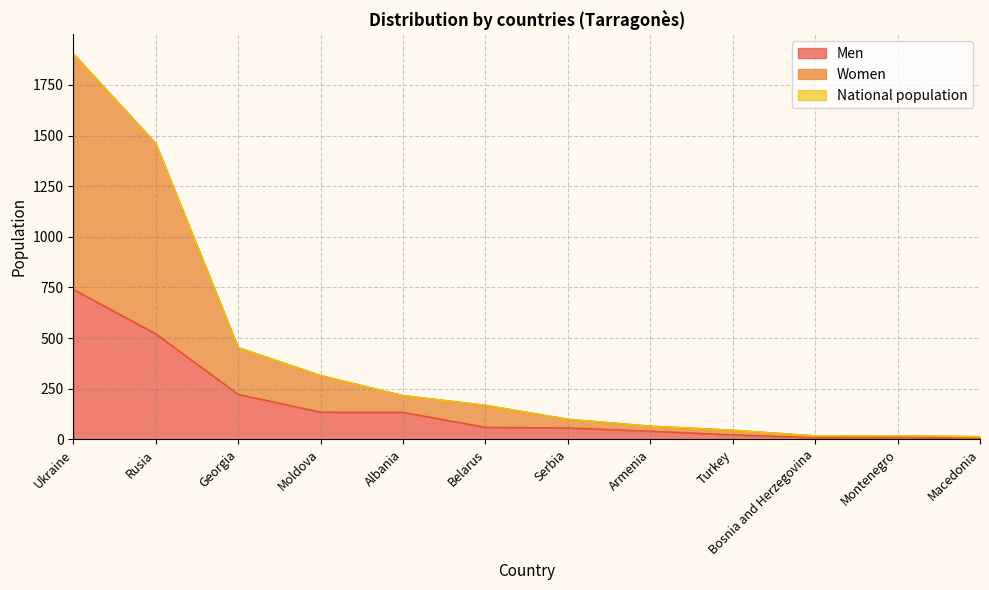

At how many categories does at least one series exceed 1235?

2